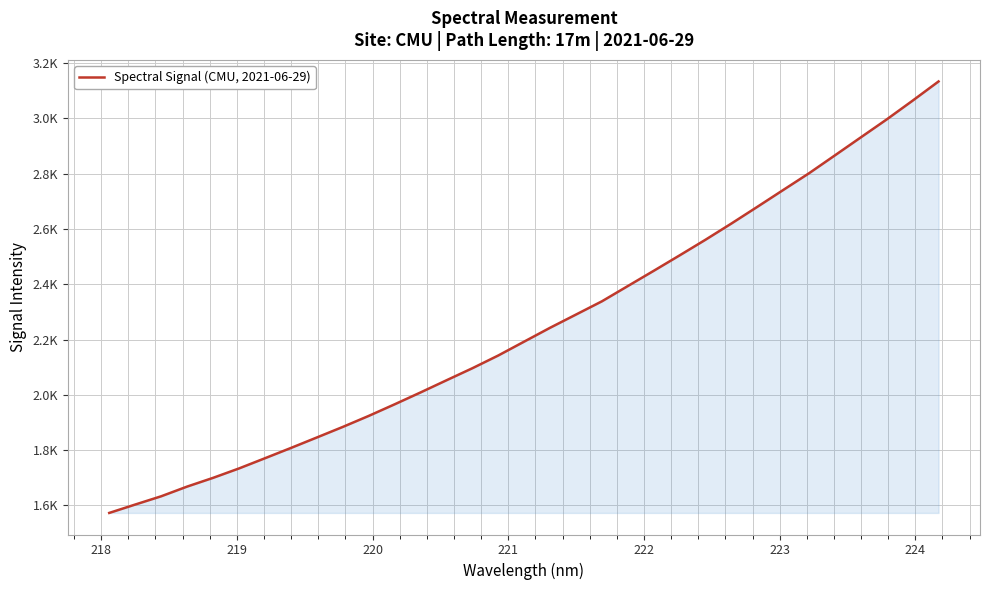

True or false: there are more than 0 points higher than both neighbors.

False